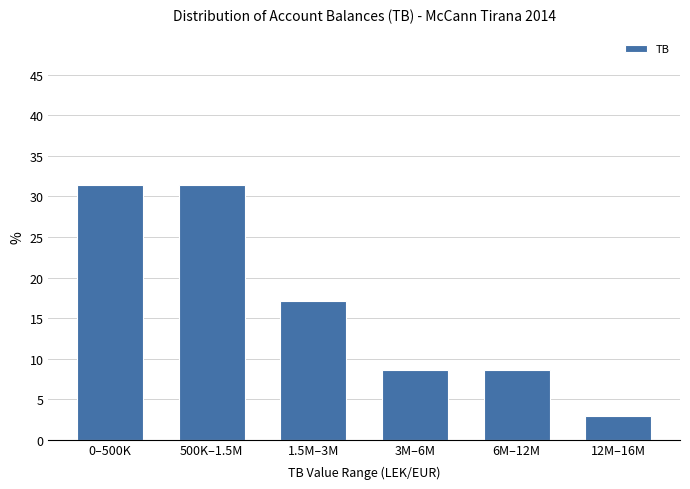

Reading left to right, list all the values displayed in this chart.

31.4	31.4	17.1	8.6	8.6	2.9